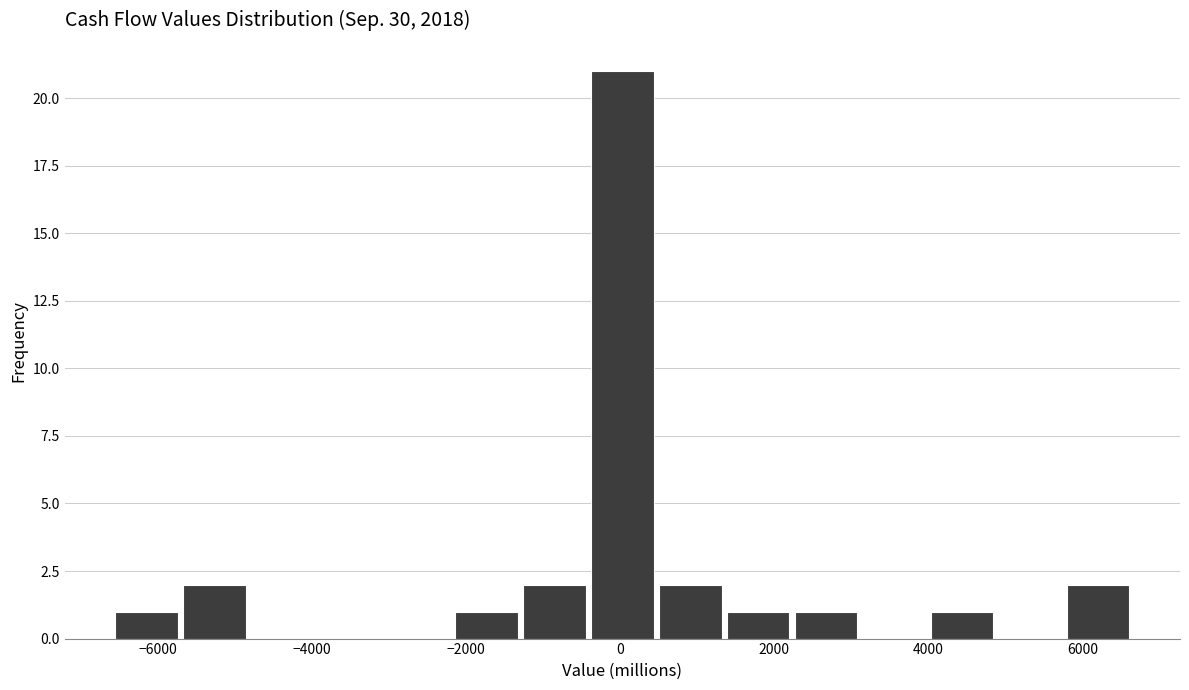

Reading left to right, transcribe this chart: for each bar, give the range it covers on the x-axis and its height. Neither the bar edges nor the heights are printed on the chart, so give them approximately, as read against the axes.

-6600 to -5600: 1
-5600 to -4800: 2
-4800 to -4000: 0
-4000 to -3000: 0
-3000 to -2200: 0
-2200 to -1200: 1
-1200 to -400: 2
-400 to 600: 21
600 to 1400: 2
1400 to 2200: 1
2200 to 3200: 1
3200 to 4000: 0
4000 to 5000: 1
5000 to 5800: 0
5800 to 6600: 2